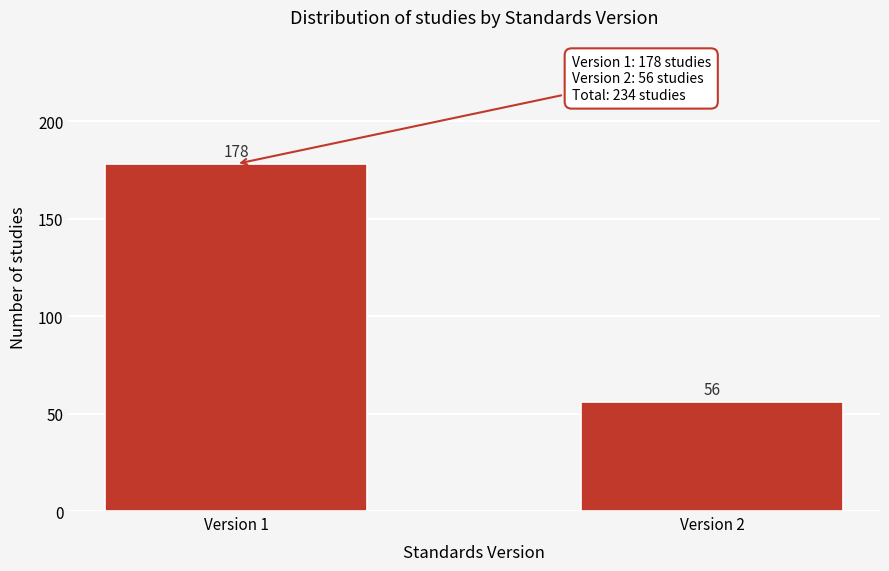

Reading left to right, extract all data points from this chart.

Version 1=178	Version 2=56